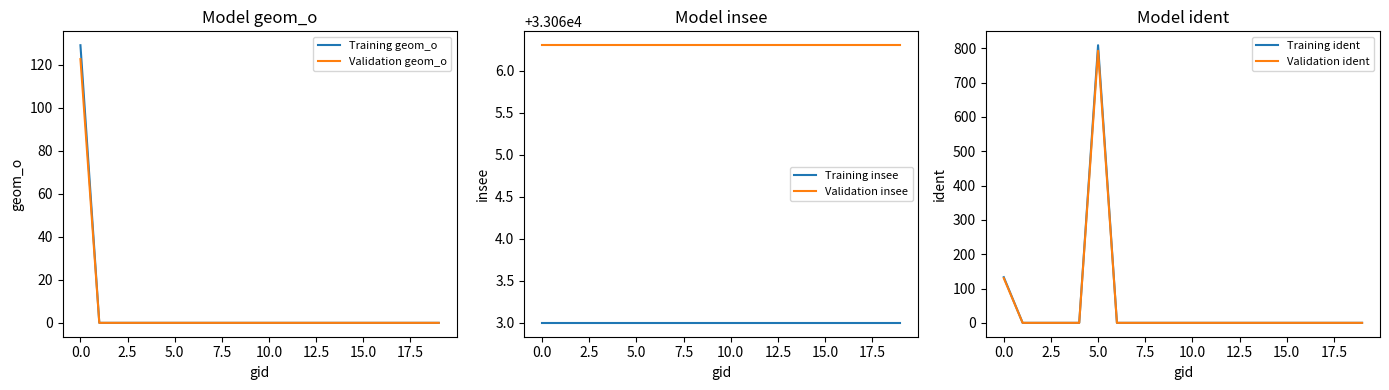

True or false: Validation geom_o and Training ident cross at least once.

False